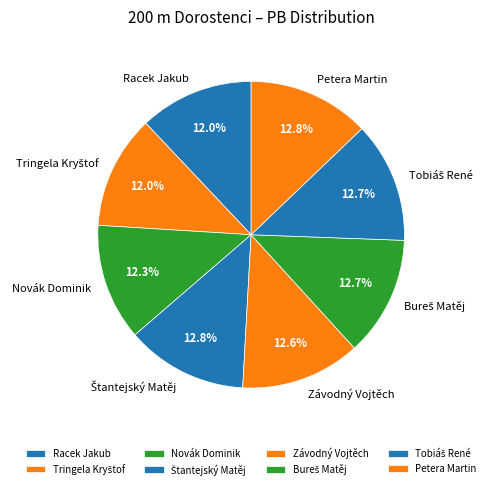

Does Závodný Vojtěch account for over 50% of the chart?

No